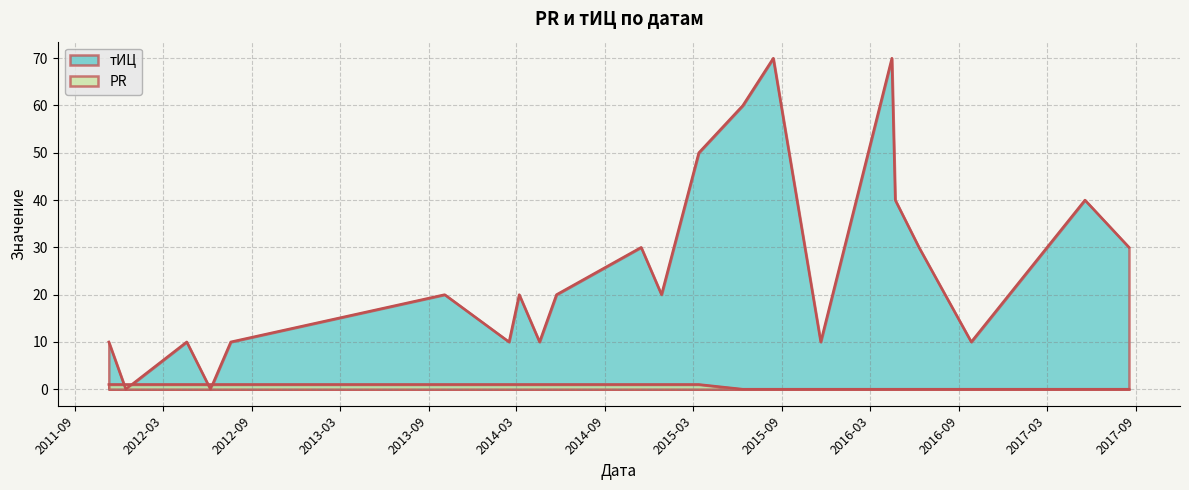

Which series has the largest range (max minus min)?

тИЦ